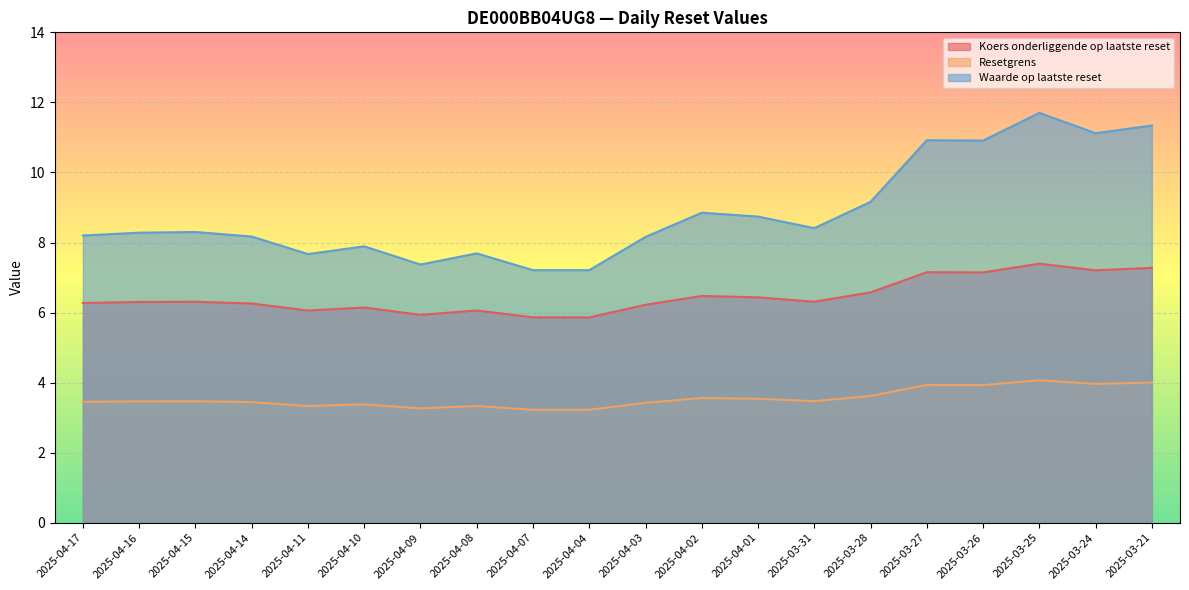

The Koers onderliggende op laatste reset series shows 6.1 at 2025-04-11. True or false?

True